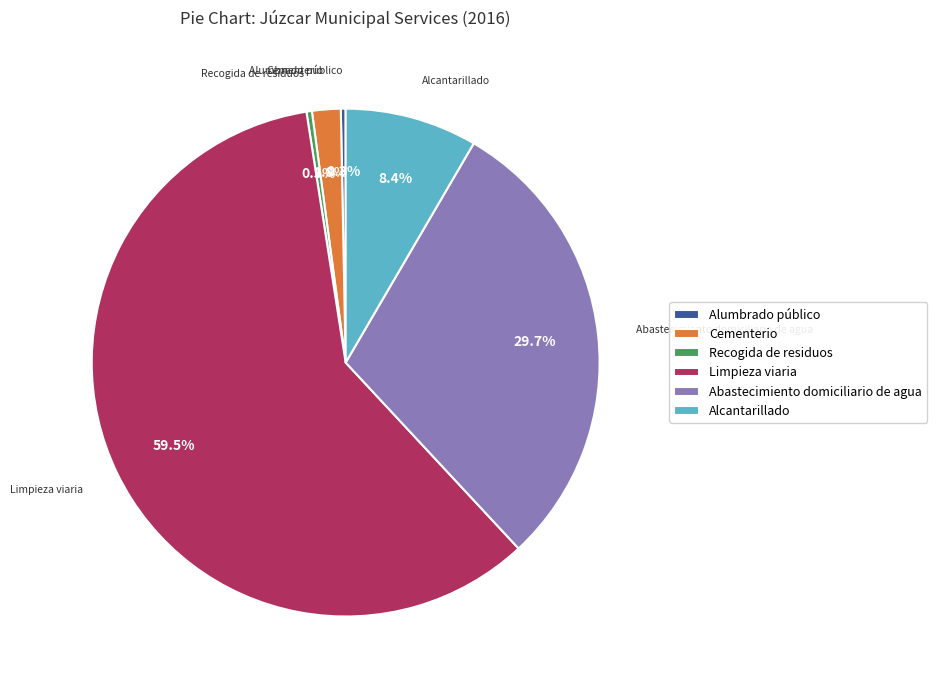

Does Limpieza viaria account for over 50% of the chart?

Yes